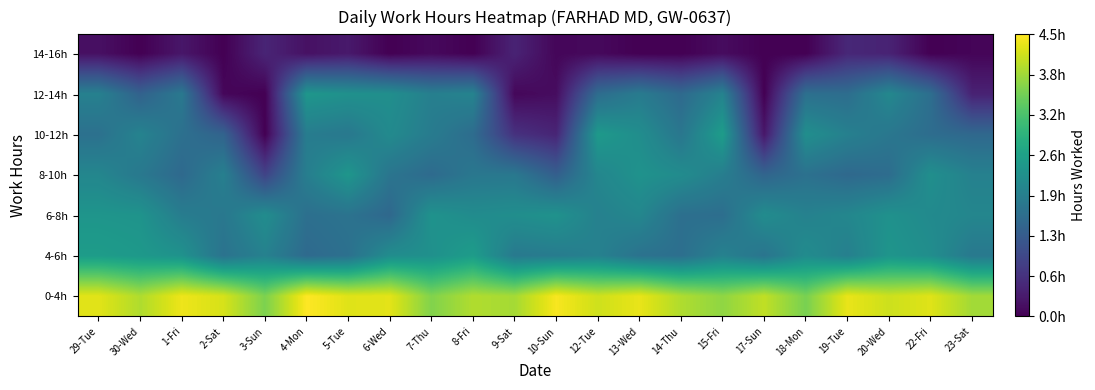

At which category is the sum across all series the highest?

29-Tue